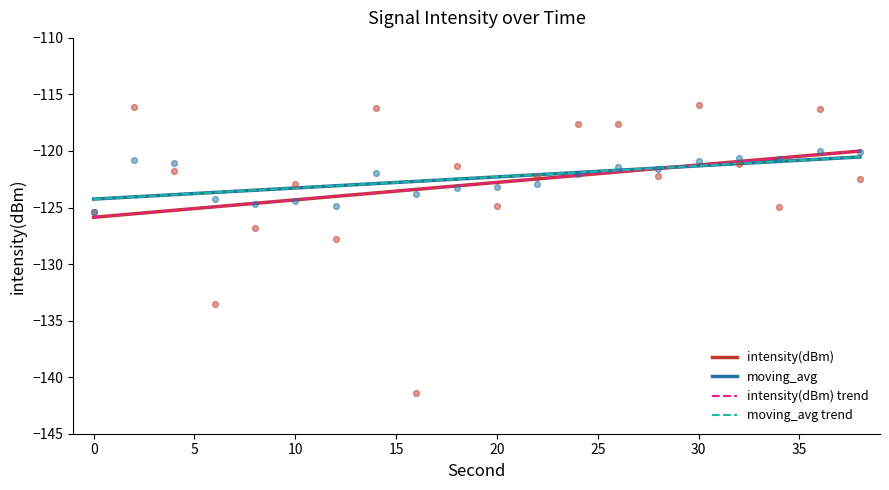

What is the total value across all series at 4?

-242.9